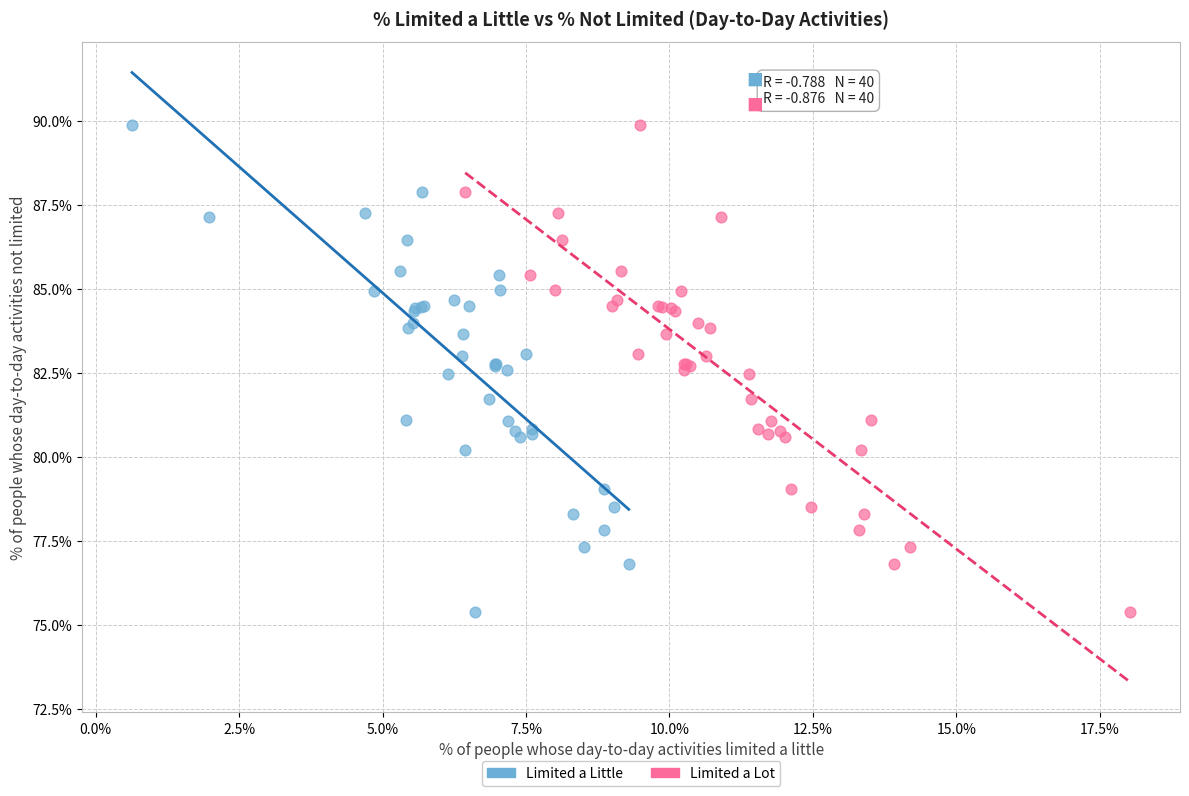

What are all the series names shown in the legend?

Limited a Little, Limited a Lot